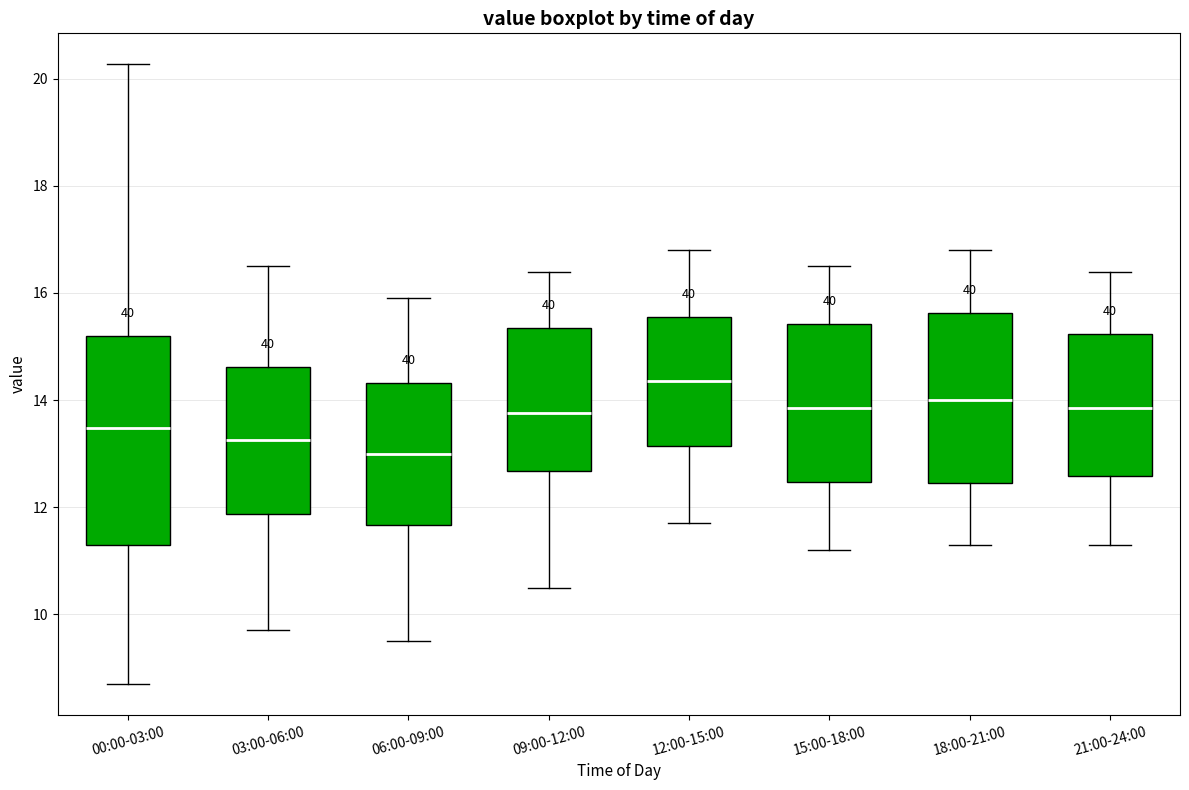

Reading left to right, read every box against the y-axis: the position of its median line, the range the box covers, and the ends of its whiskers. The values are not printed on the chart, so give them approximately, as read against the axis.

00:00-03:00: median 13.4, box 11.4 to 15.2, whiskers 8.8 to 20.2
03:00-06:00: median 13.2, box 11.8 to 14.6, whiskers 9.8 to 16.6
06:00-09:00: median 13.0, box 11.6 to 14.4, whiskers 9.6 to 16.0
09:00-12:00: median 13.8, box 12.6 to 15.4, whiskers 10.6 to 16.4
12:00-15:00: median 14.4, box 13.2 to 15.6, whiskers 11.8 to 16.8
15:00-18:00: median 13.8, box 12.4 to 15.4, whiskers 11.2 to 16.6
18:00-21:00: median 14.0, box 12.4 to 15.6, whiskers 11.4 to 16.8
21:00-24:00: median 13.8, box 12.6 to 15.2, whiskers 11.4 to 16.4